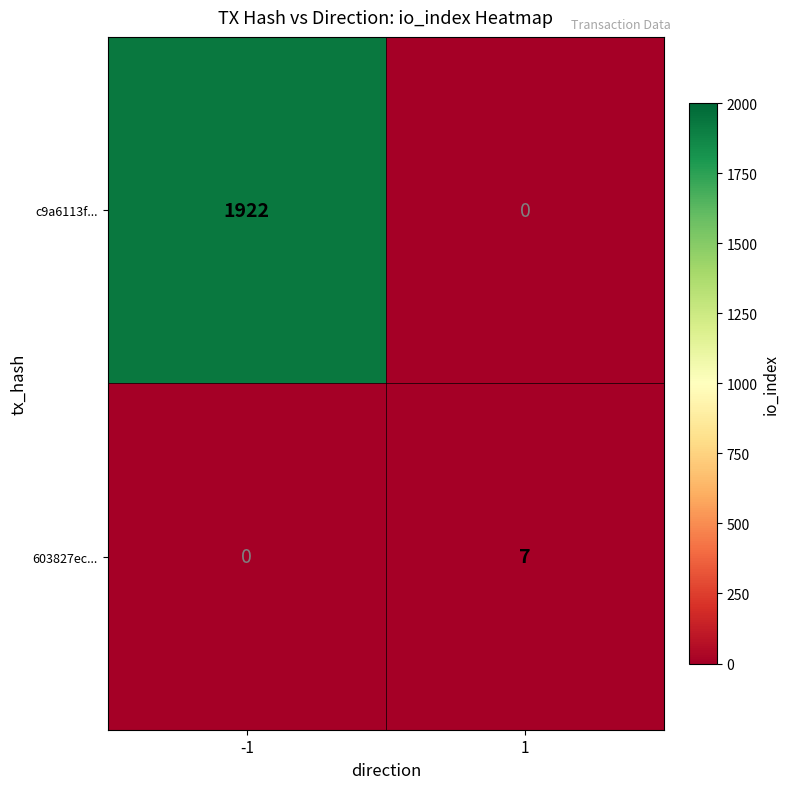

What is the sum of the 603827ec... values at 1 and -1?

7